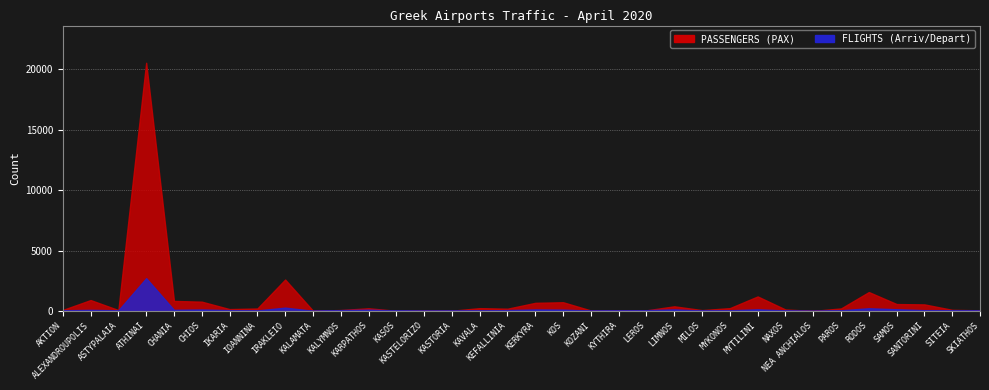

True or false: FLIGHTS (Arriv/Depart) and PASSENGERS (PAX) cross at least once.

True